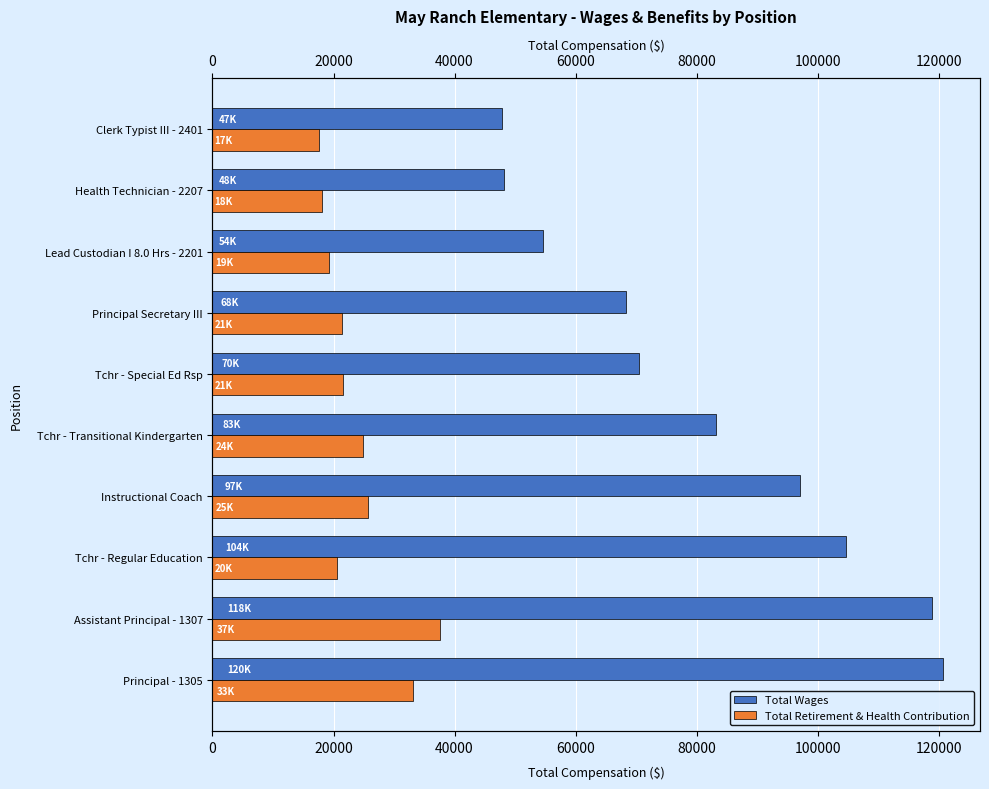

Reading left to right, what are all the values shown in this chart?

Total Wages: 120803	118951	104662	97108	83223	70514	68417	54556	48232	47793
Total Retirement & Health Contribution: 33188	37527	20607	25702	24793	21590	21431	19199	18074	17635